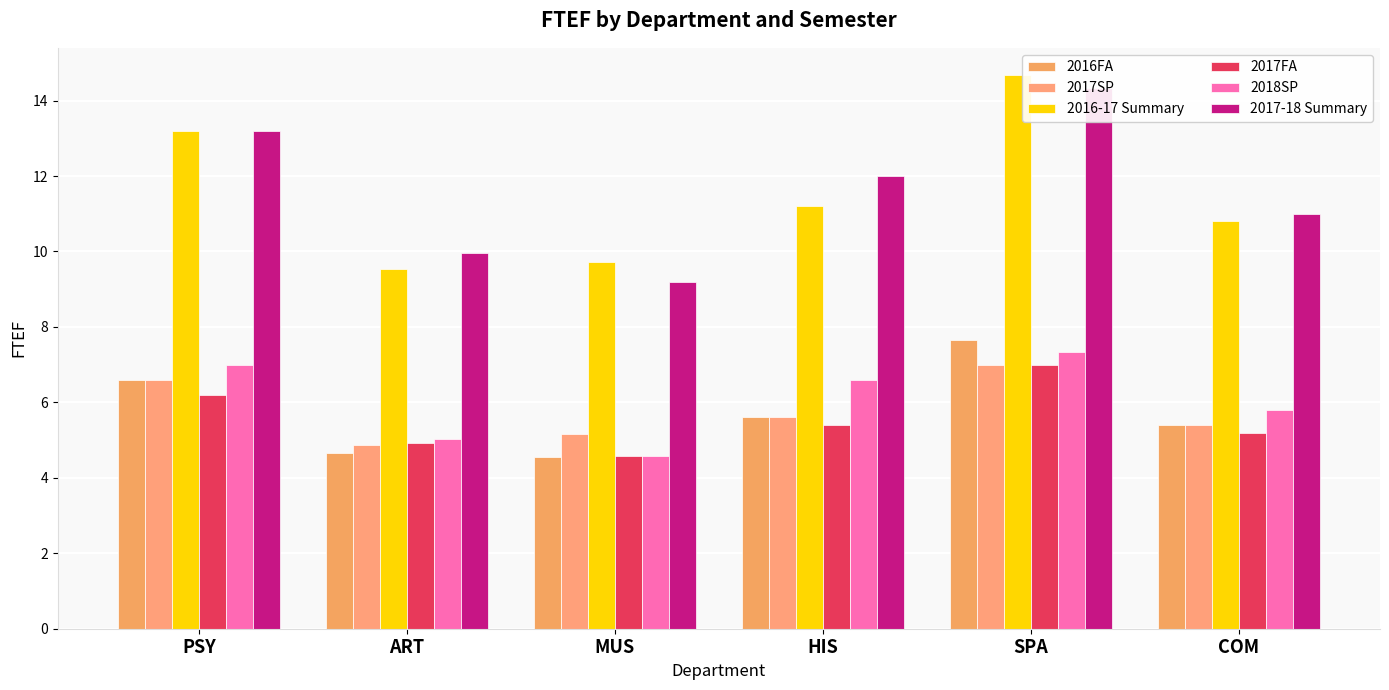

Reading left to right, extract all data points from this chart.

2016FA: PSY=6.6	ART=4.7	MUS=4.6	HIS=5.6	SPA=7.7	COM=5.4
2017SP: PSY=6.6	ART=4.9	MUS=5.2	HIS=5.6	SPA=7.0	COM=5.4
2016-17 Summary: PSY=13.2	ART=9.5	MUS=9.7	HIS=11.2	SPA=14.7	COM=10.8
2017FA: PSY=6.2	ART=4.9	MUS=4.6	HIS=5.4	SPA=7.0	COM=5.2
2018SP: PSY=7.0	ART=5.0	MUS=4.6	HIS=6.6	SPA=7.3	COM=5.8
2017-18 Summary: PSY=13.2	ART=10.0	MUS=9.2	HIS=12.0	SPA=14.3	COM=11.0